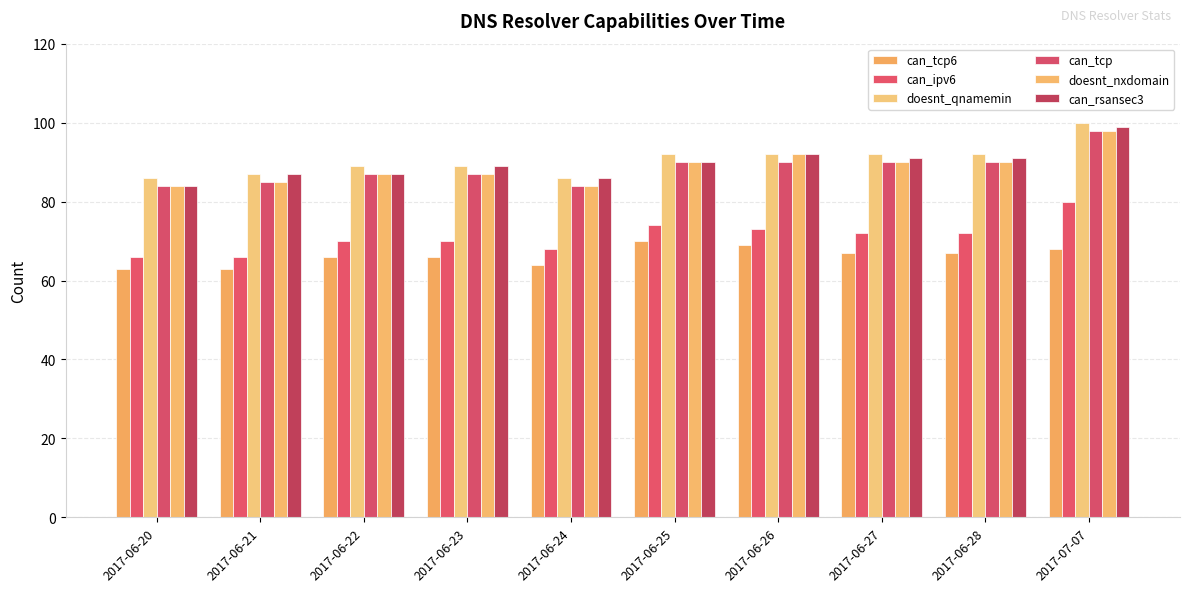

Count the number of categories in the chart.

10